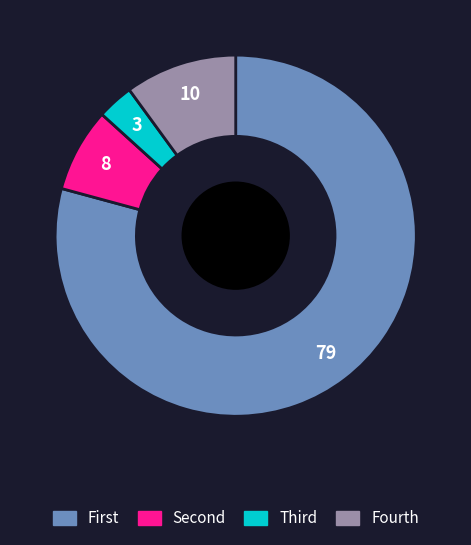

Is there a majority slice in this chart?

Yes